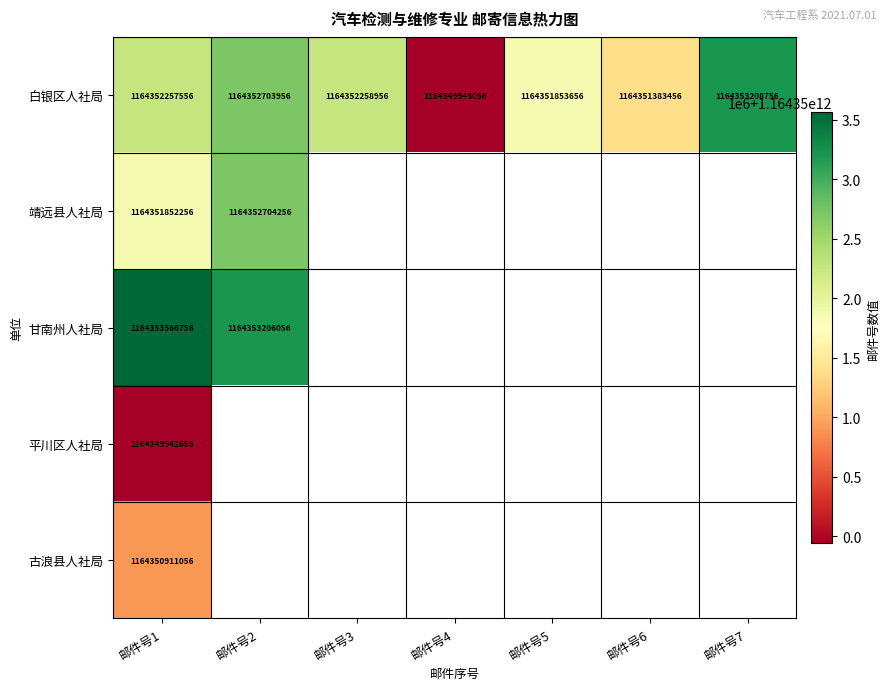

What is the difference between the 白银区人社局 values at 邮件号1 and 邮件号3?

1400